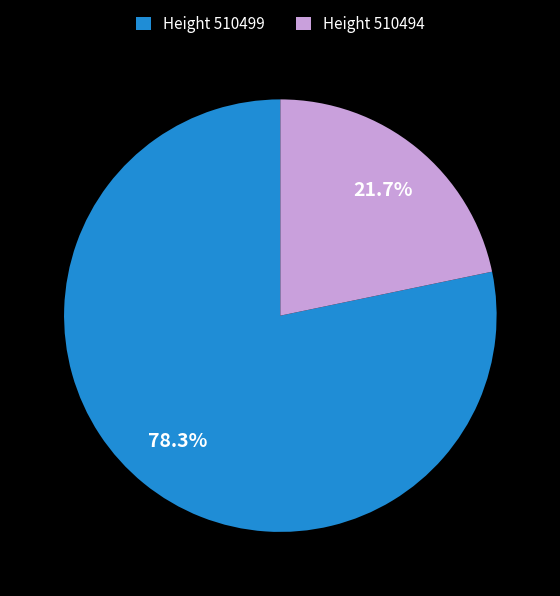

Rank the categories by value from highest to lowest.

Height 510499, Height 510494